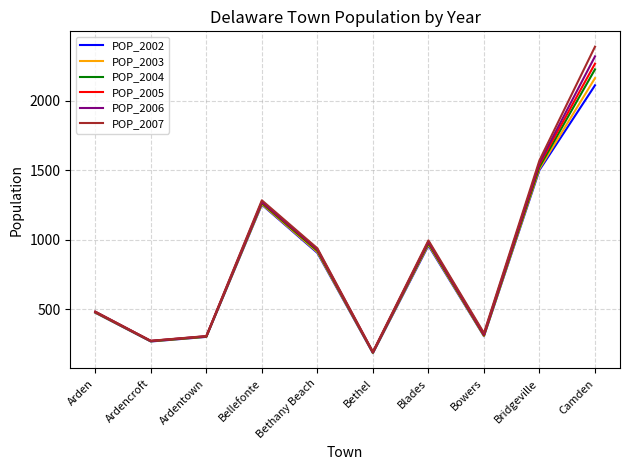

At which category does the chart reach its minimum across all series?

Bethel